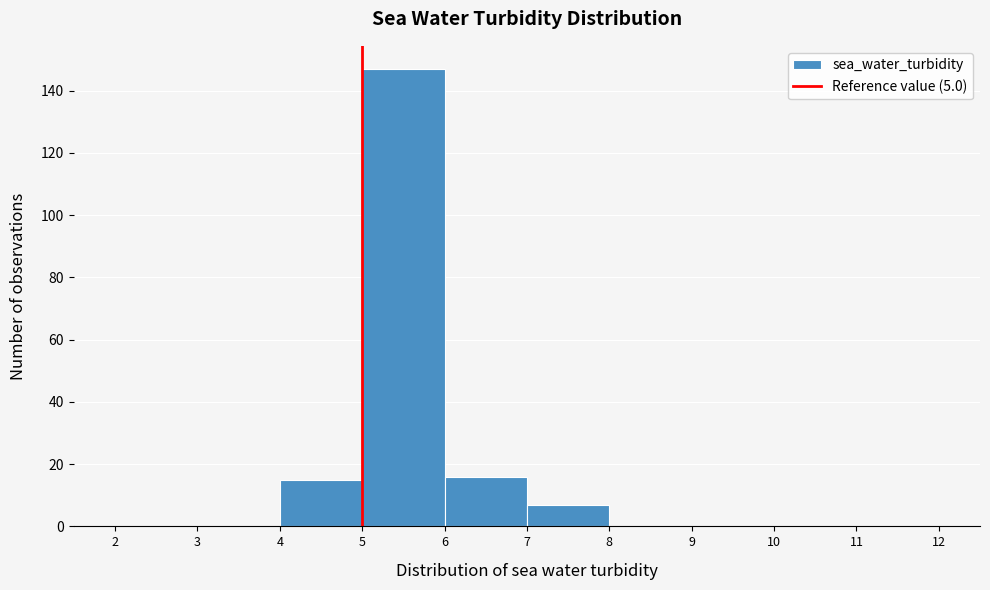

Over which range of the x-axis is the bar tallest?

5 to 6